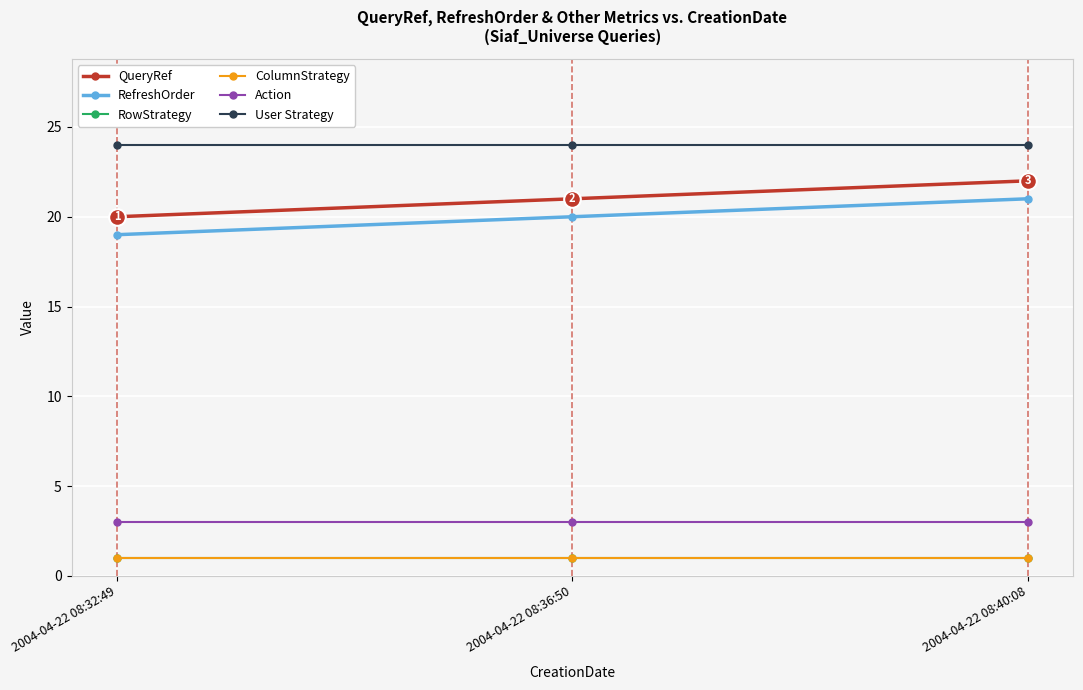

Does the chart have visible grid lines?

Yes